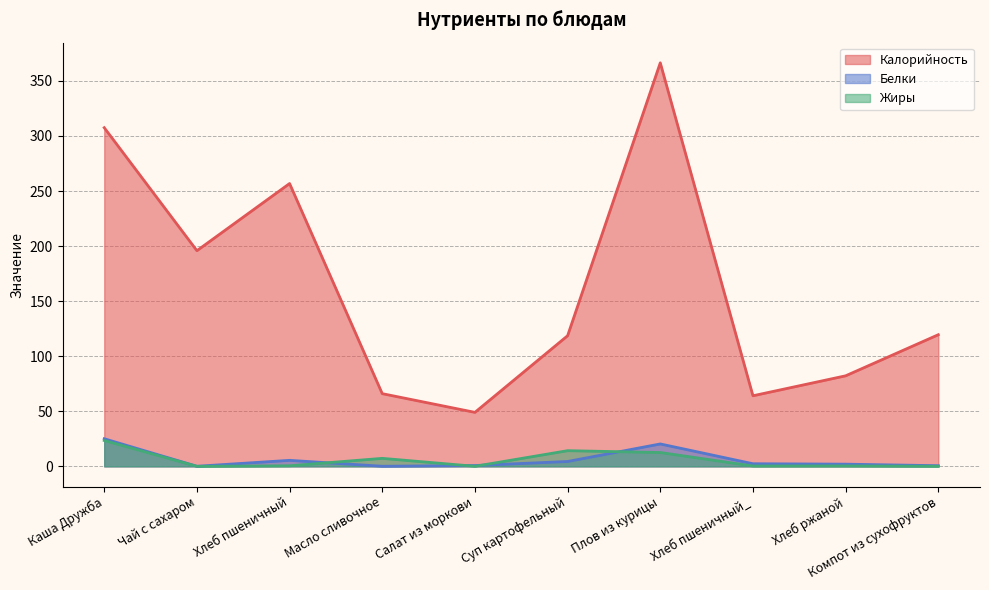

At which category is the sum across all series the highest?

Плов из курицы